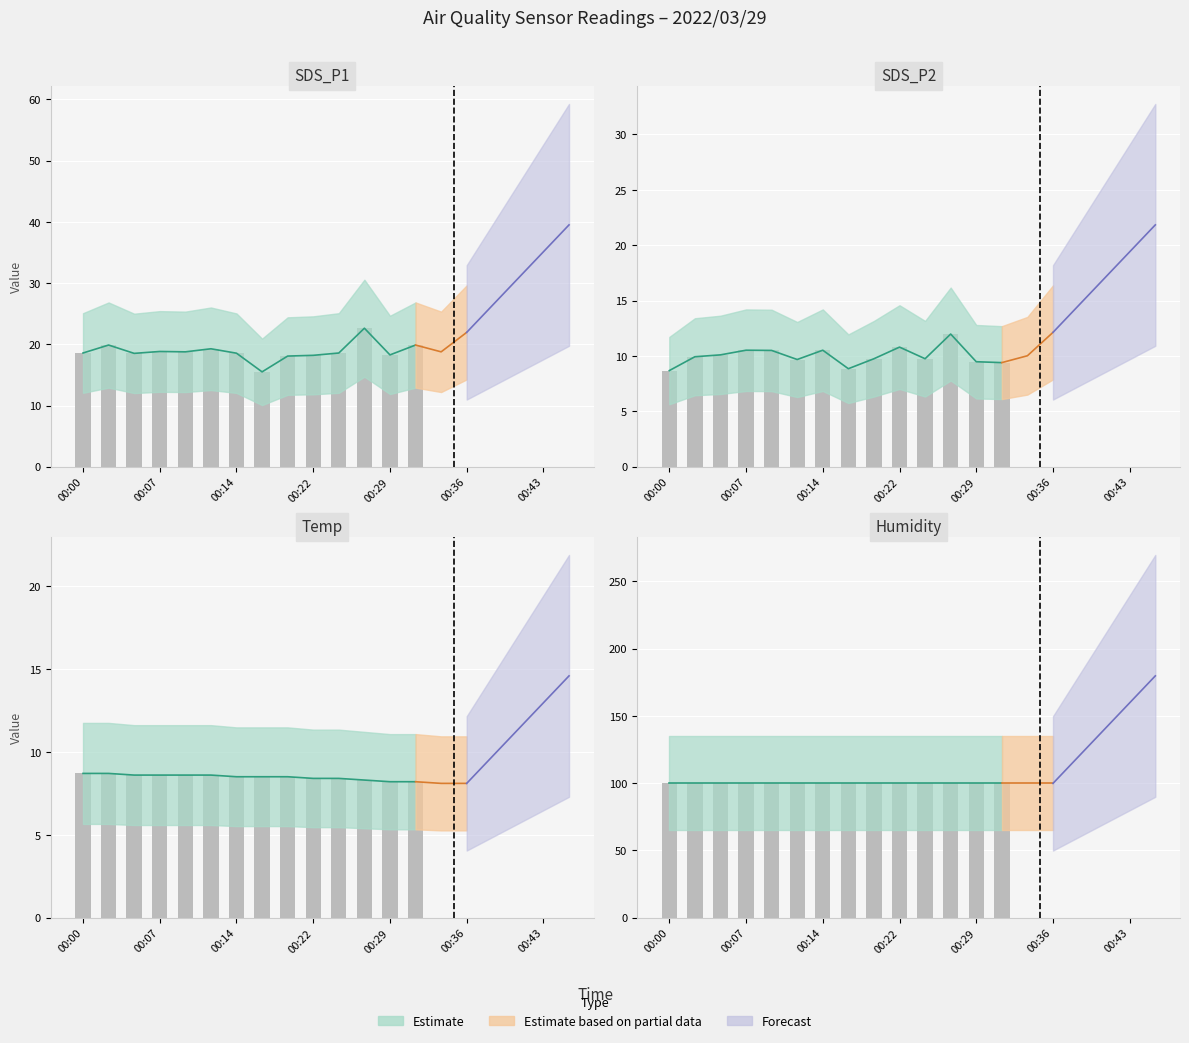

Which series changed the most between 00:00 and 00:24?

SDS_P2